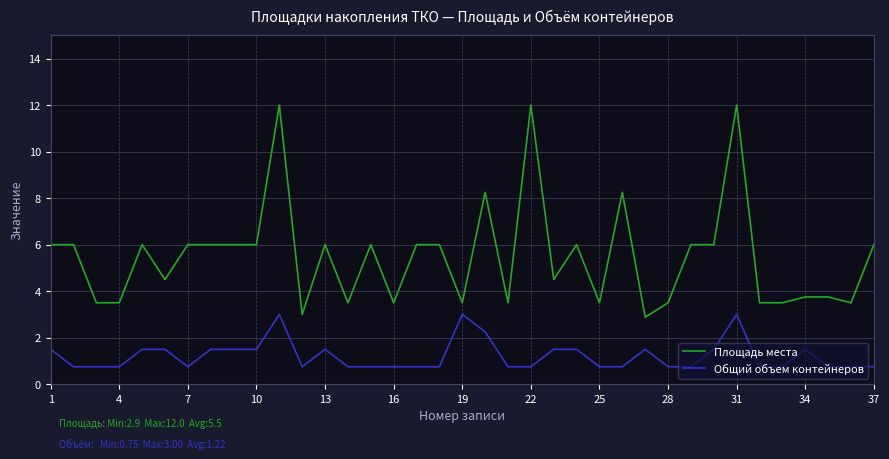

Rank the series by their average value, from highest to lowest.

Площадь места, Общий объем контейнеров